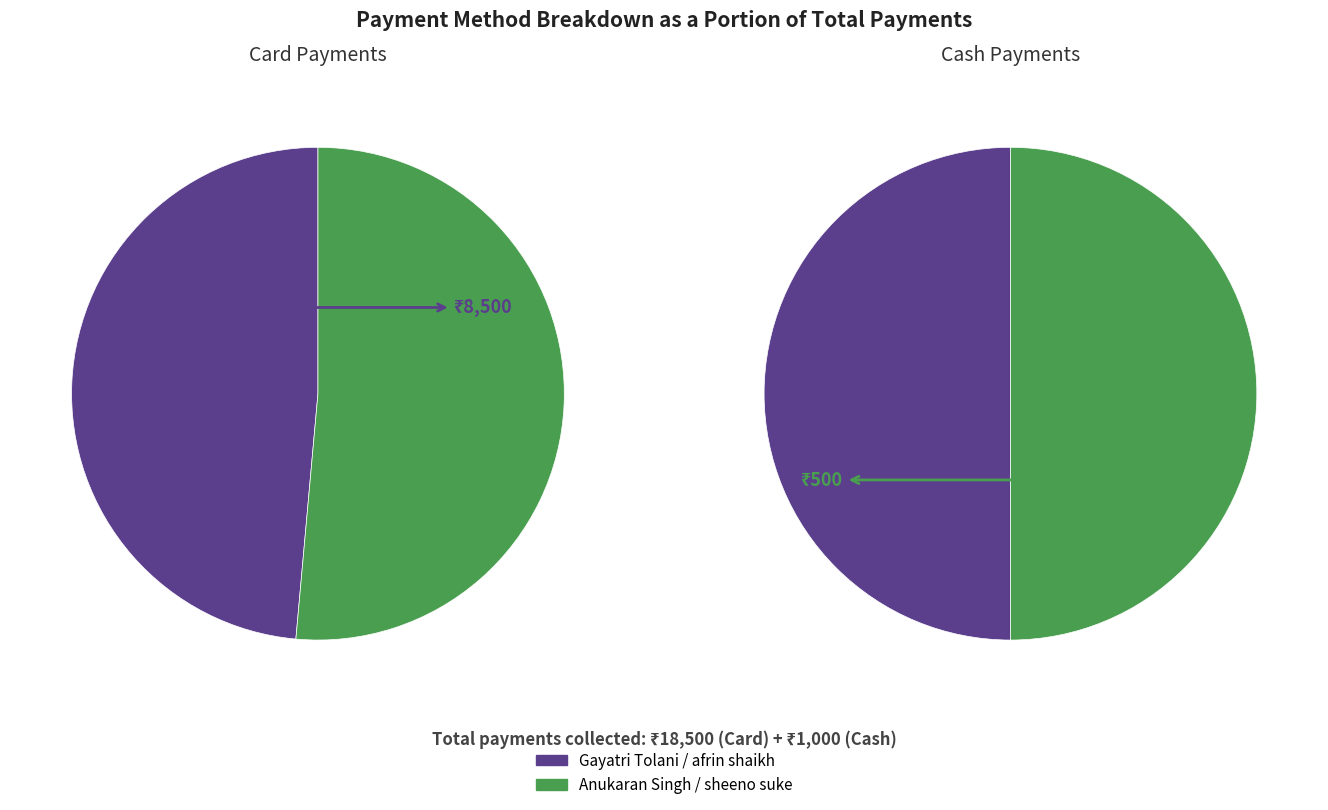

To the nearest percent, what portion does Gayatri Tolani (GCS 3 MONTH) represent?

50%